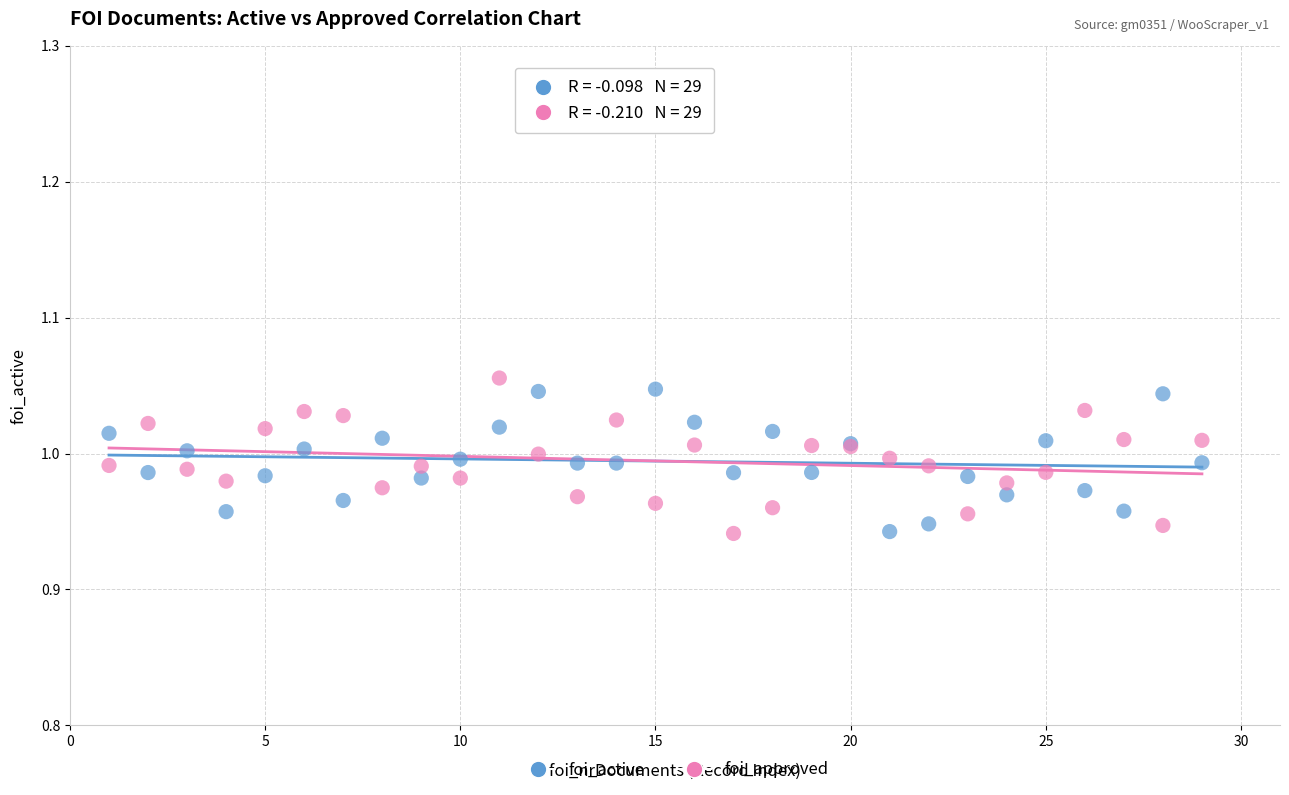

Which series has the widest spread of Y values?

foi_approved